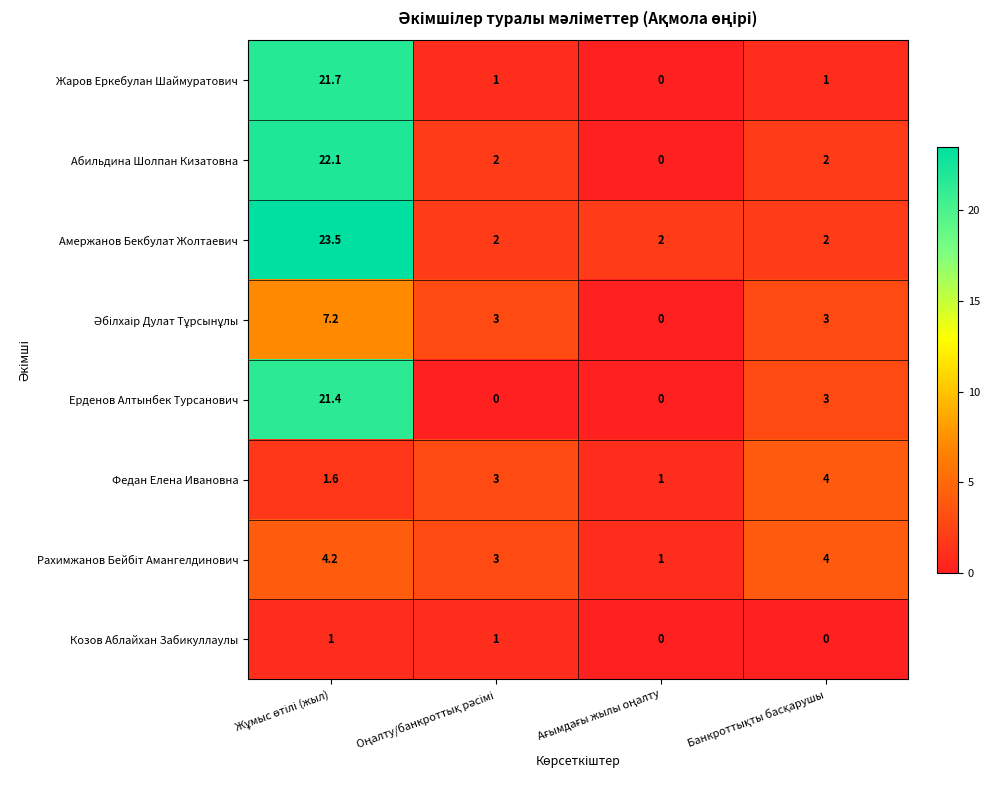

What is the difference between the maximum and minimum values in the Амержанов Бекбулат Жолтаевич series?

21.5